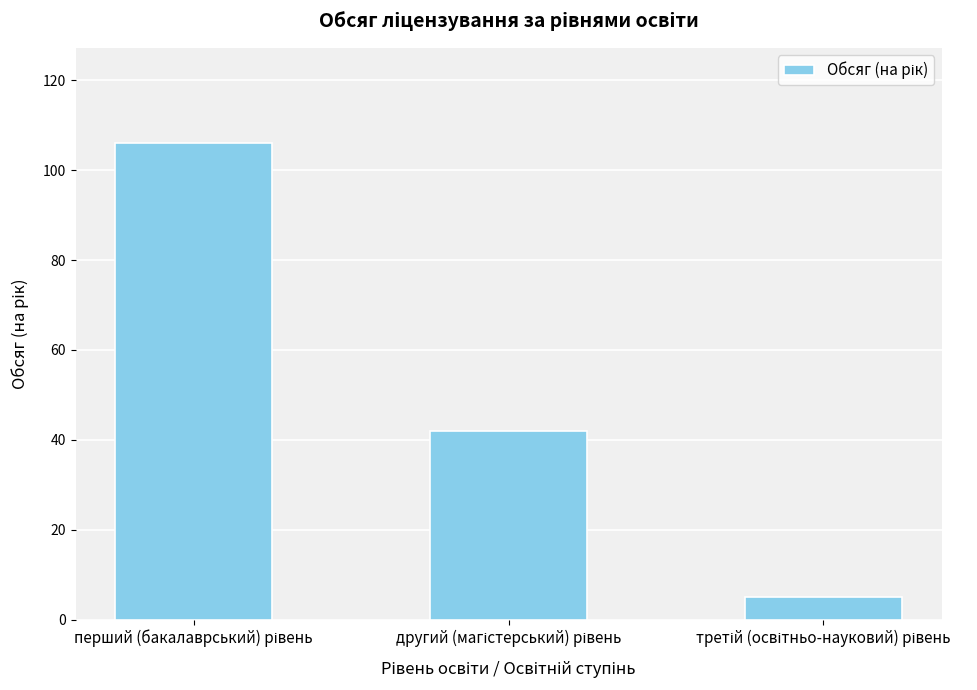

Count the values in the range 5 to 106.

3